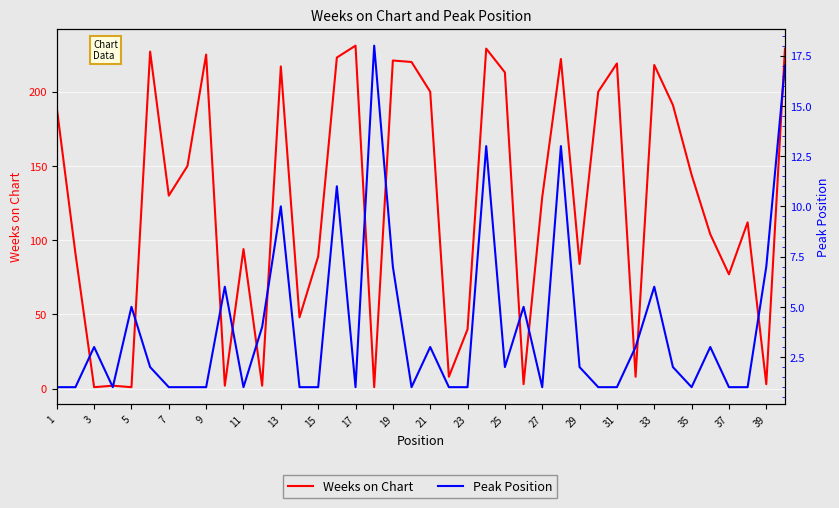

At which category does Weeks on Chart reach its first local peak?

7